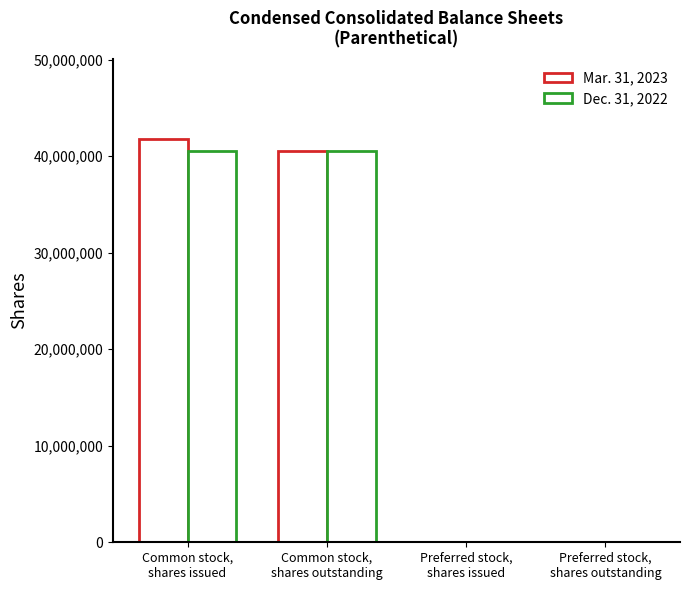

Is it true that Dec. 31, 2022 equals 0 at Preferred stock,
shares issued?

True